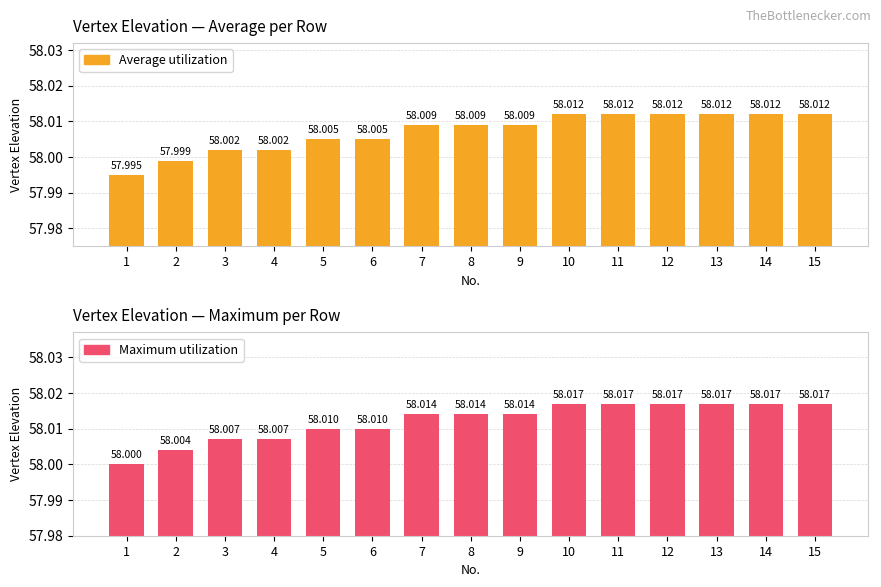

The Average utilization series shows 34.4 at 13. True or false?

False